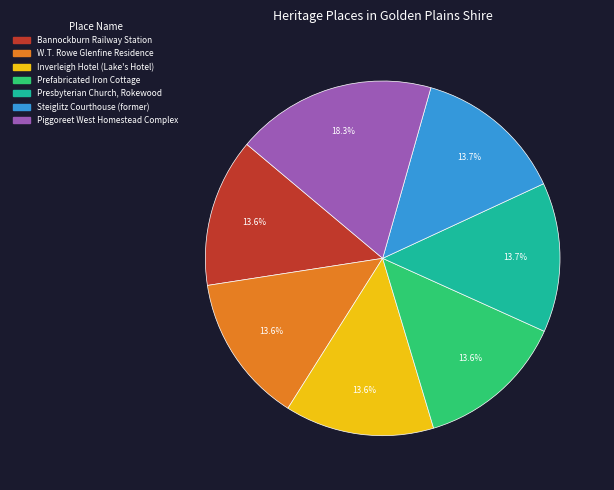

Which category has the biggest portion of the pie?

Piggoreet West Homestead Complex